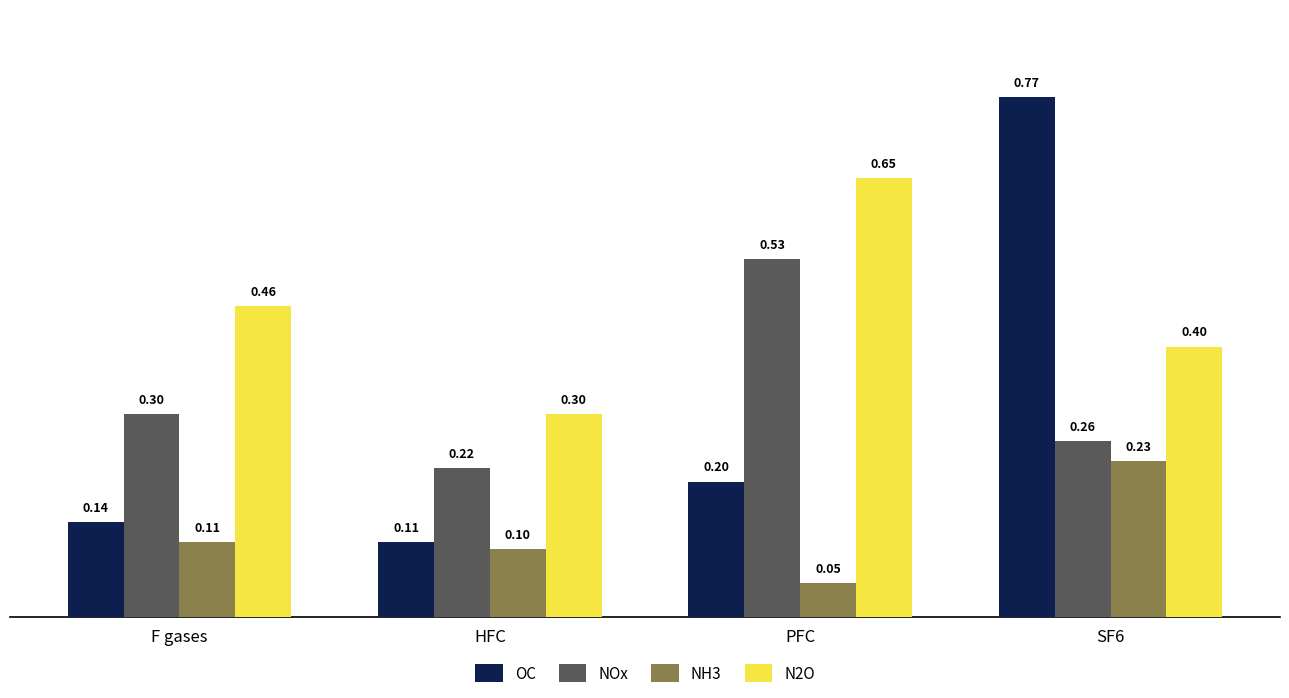

True or false: NH3 has a value of 0.2 at SF6.

True